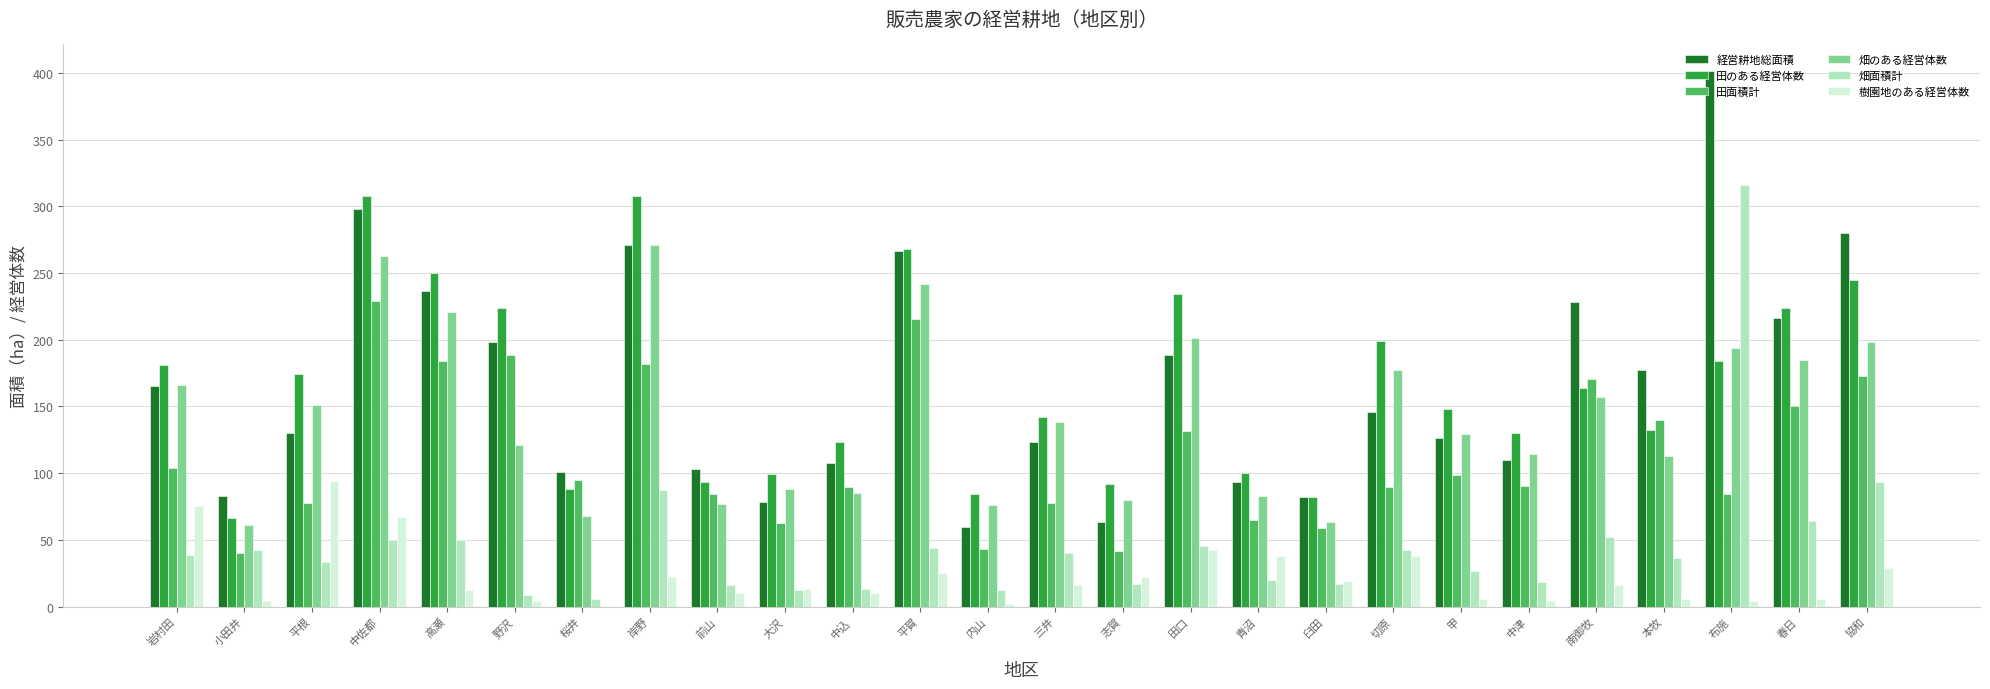

Between 野沢 and 桜井, which series saw the biggest shift?

田のある経営体数